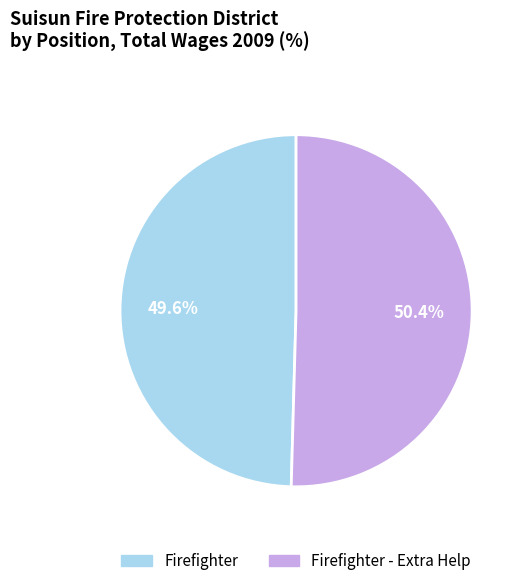

Does any single category account for the majority?

Yes